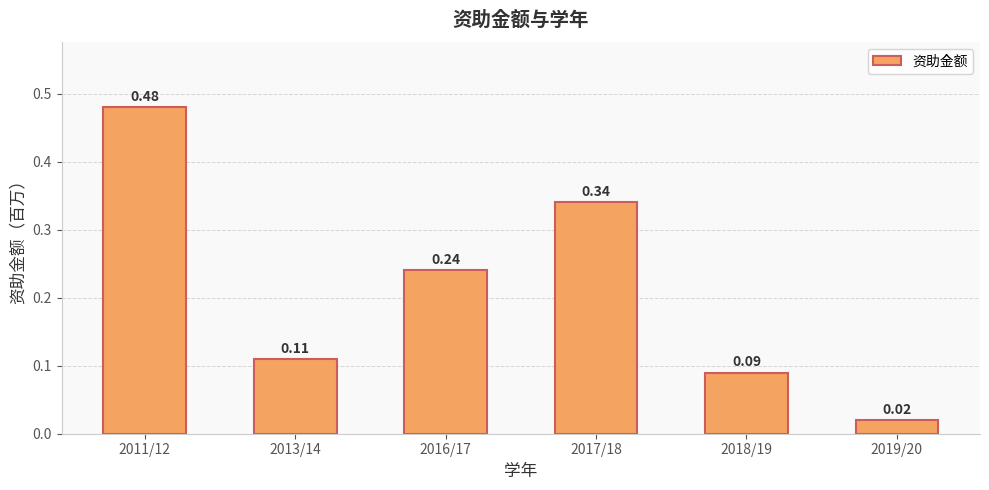

What is the sum of the values at 2017/18 and 2018/19?

0.4